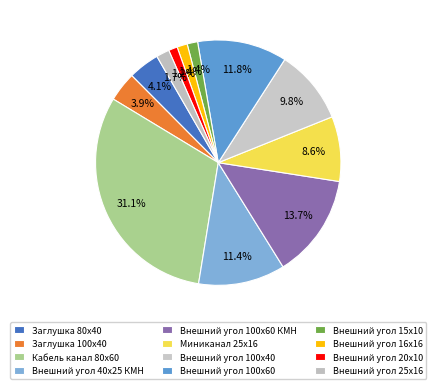

True or false: Кабель канал 80х60 accounts for 31% of the total.

True